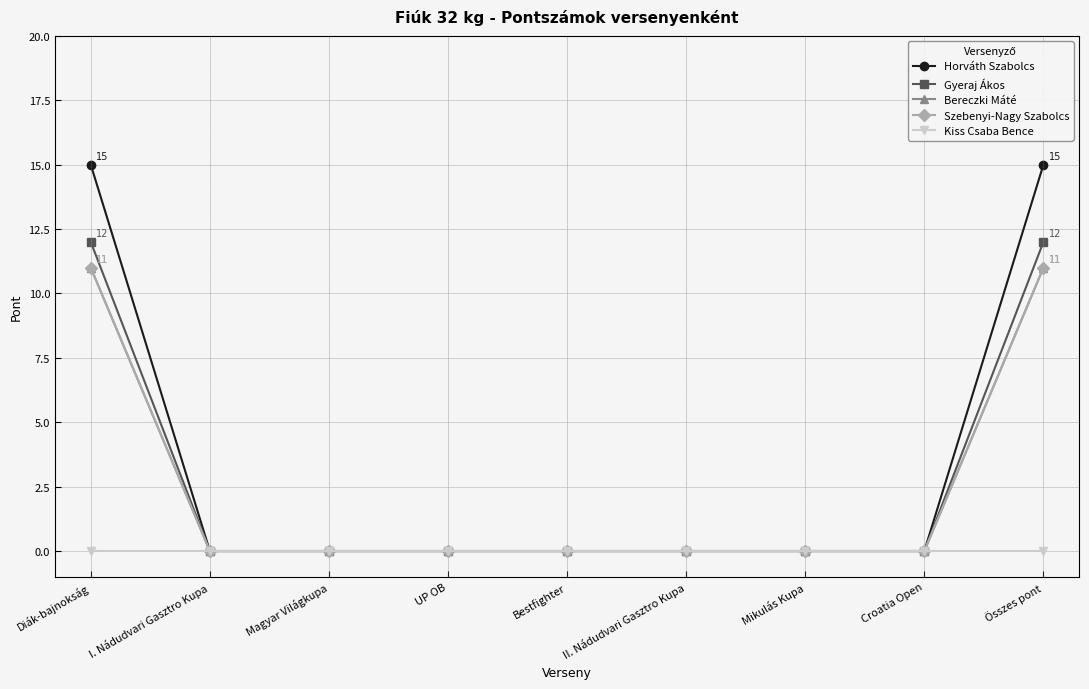

The Bereczki Máté series shows -5 at Bestfighter. True or false?

False